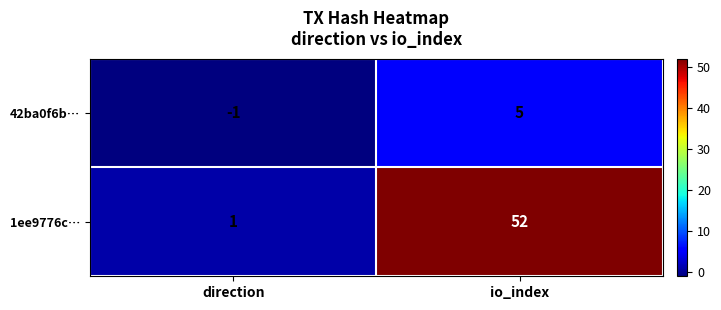

Is the value of 1ee9776c… at direction greater than the value of 42ba0f6b… at io_index?

No